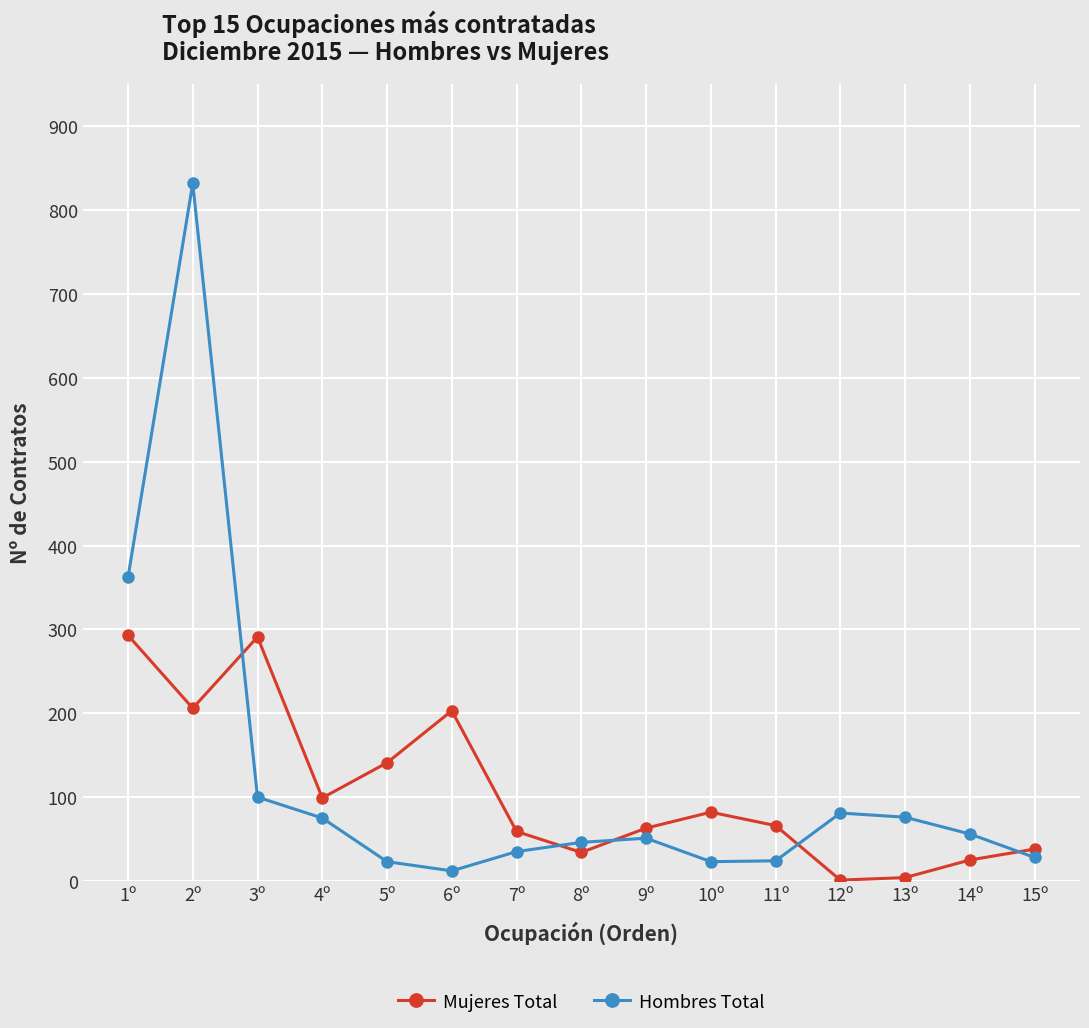

Which series ends up on top after the final intersection of Mujeres Total and Hombres Total?

Mujeres Total